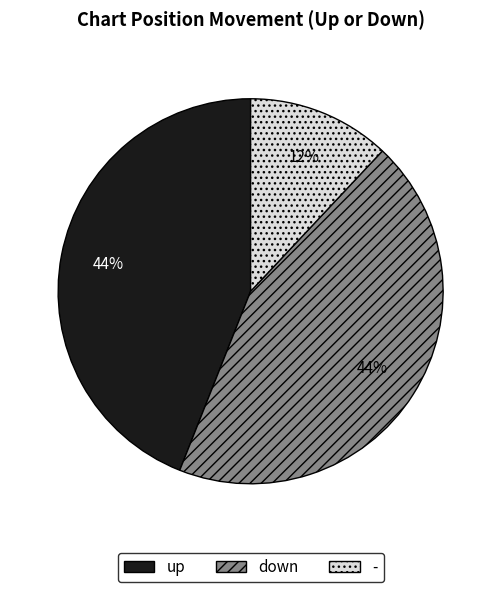

What is the smallest slice in the pie chart?

-